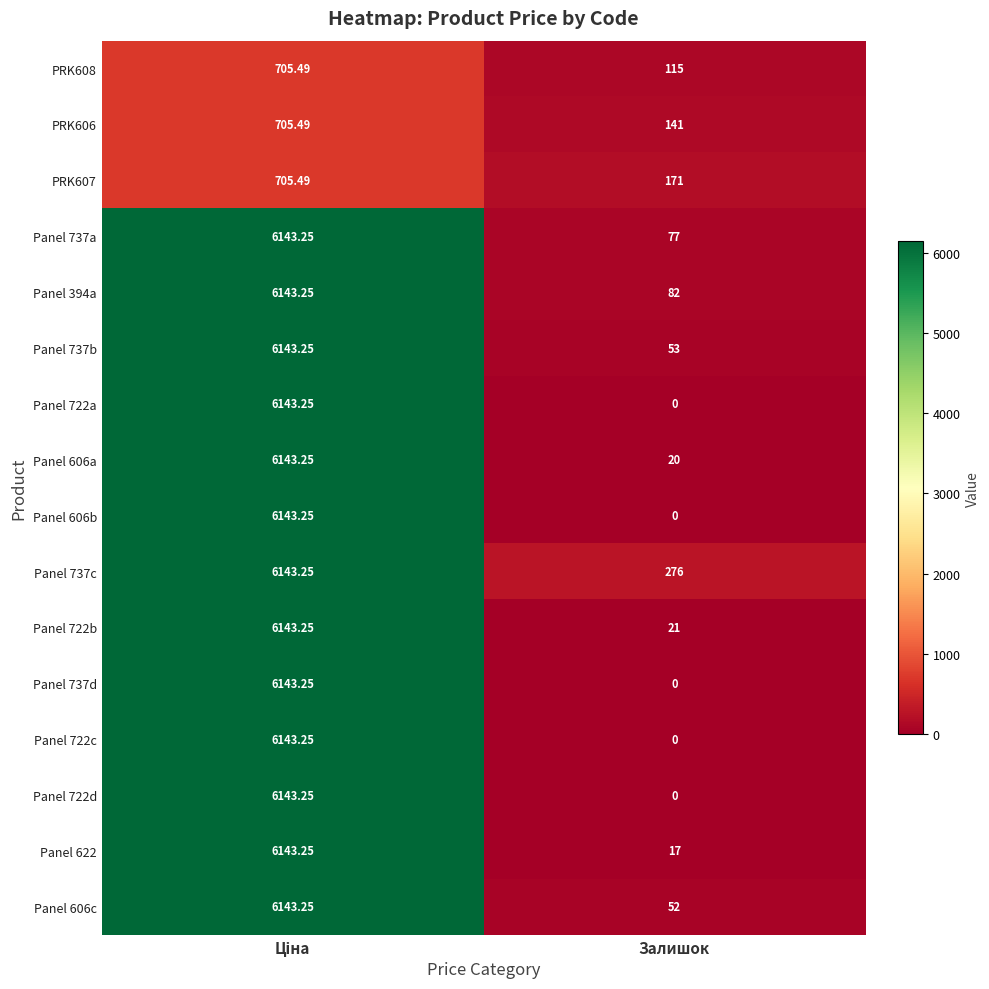

Which category has the lowest value in the Panel 722c series?

Залишок